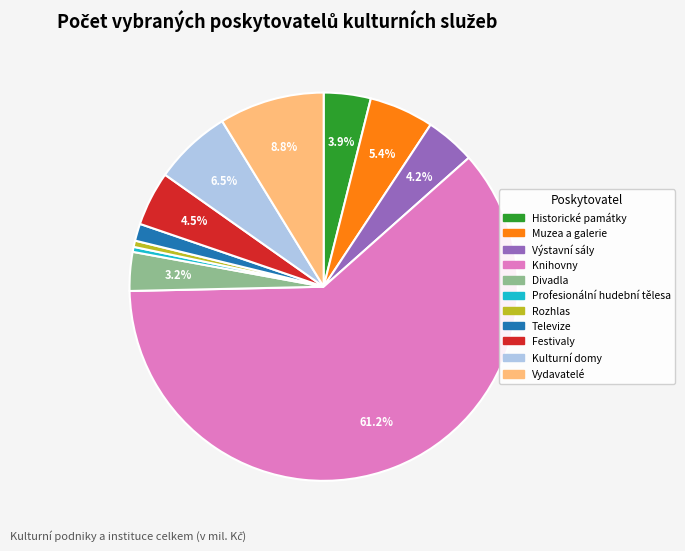

Which category has the biggest portion of the pie?

Knihovny